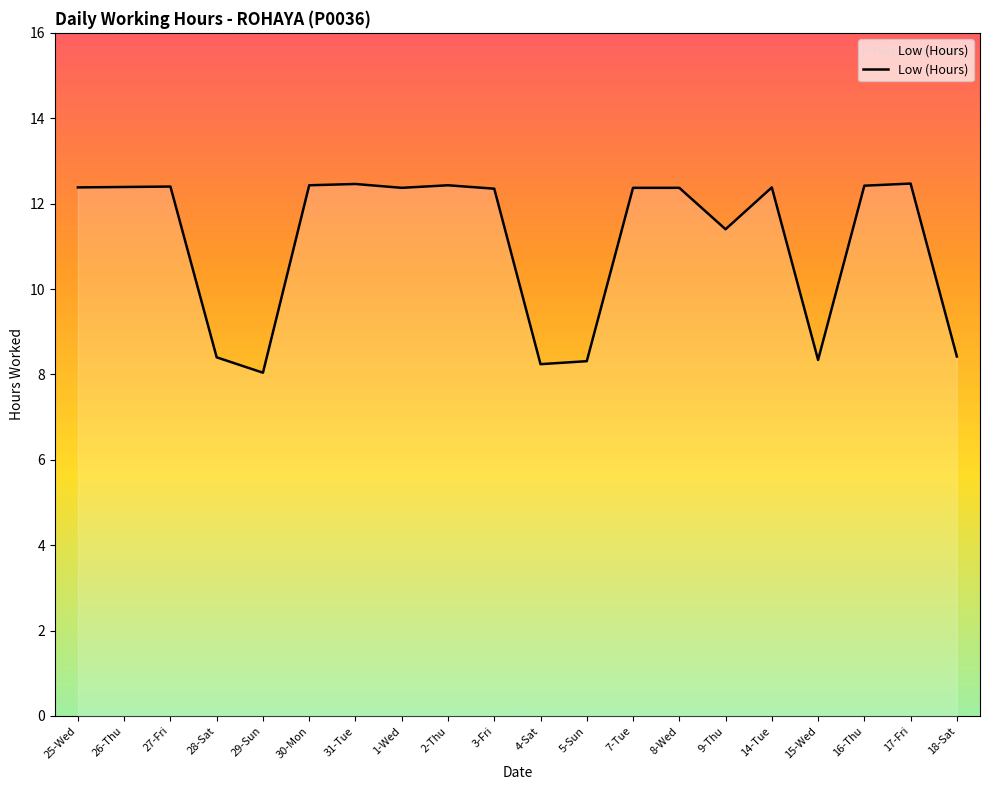

What is the smallest value displayed?

8.0